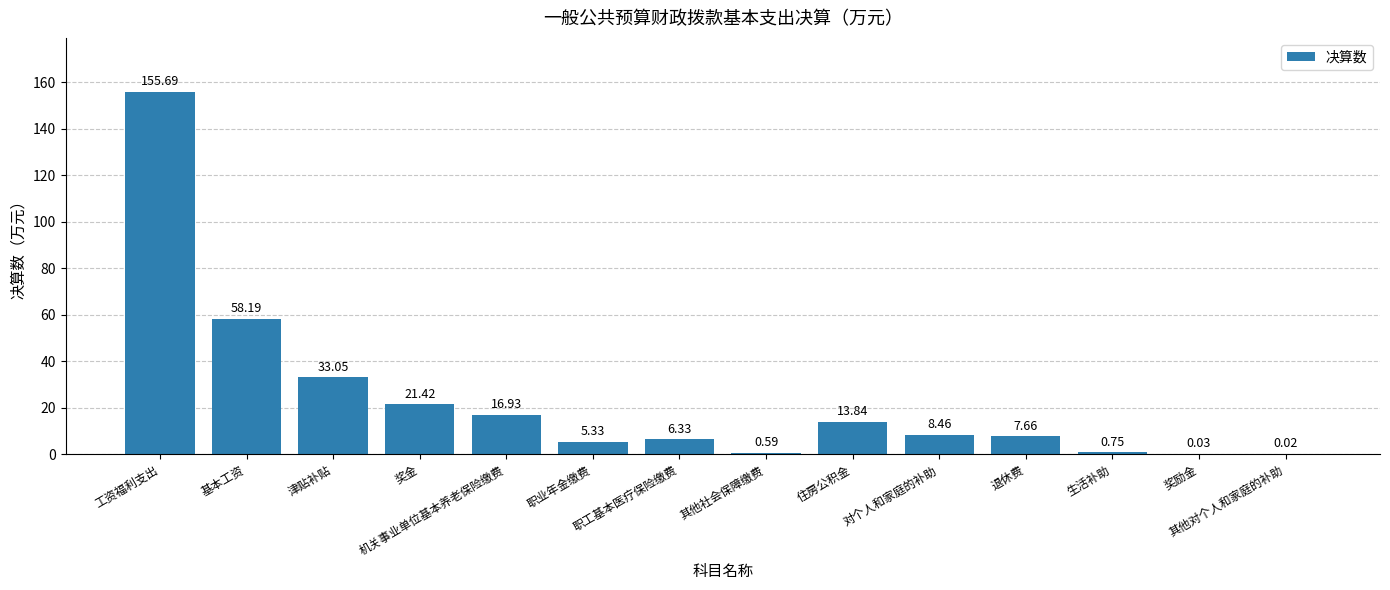

What is the sum of all values?

328.3